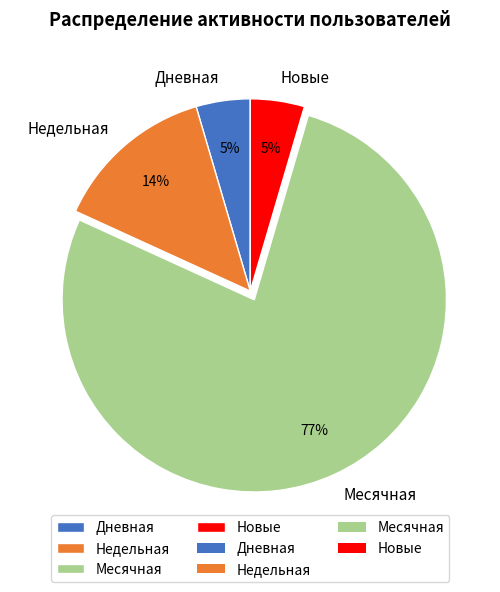

To the nearest percent, what portion does Дневная represent?

5%